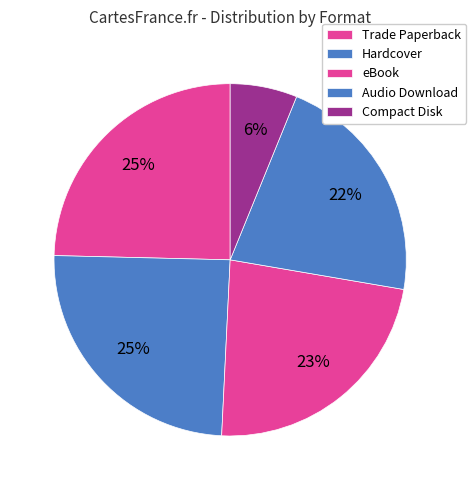

Does Audio Download represent more than half of the total?

No